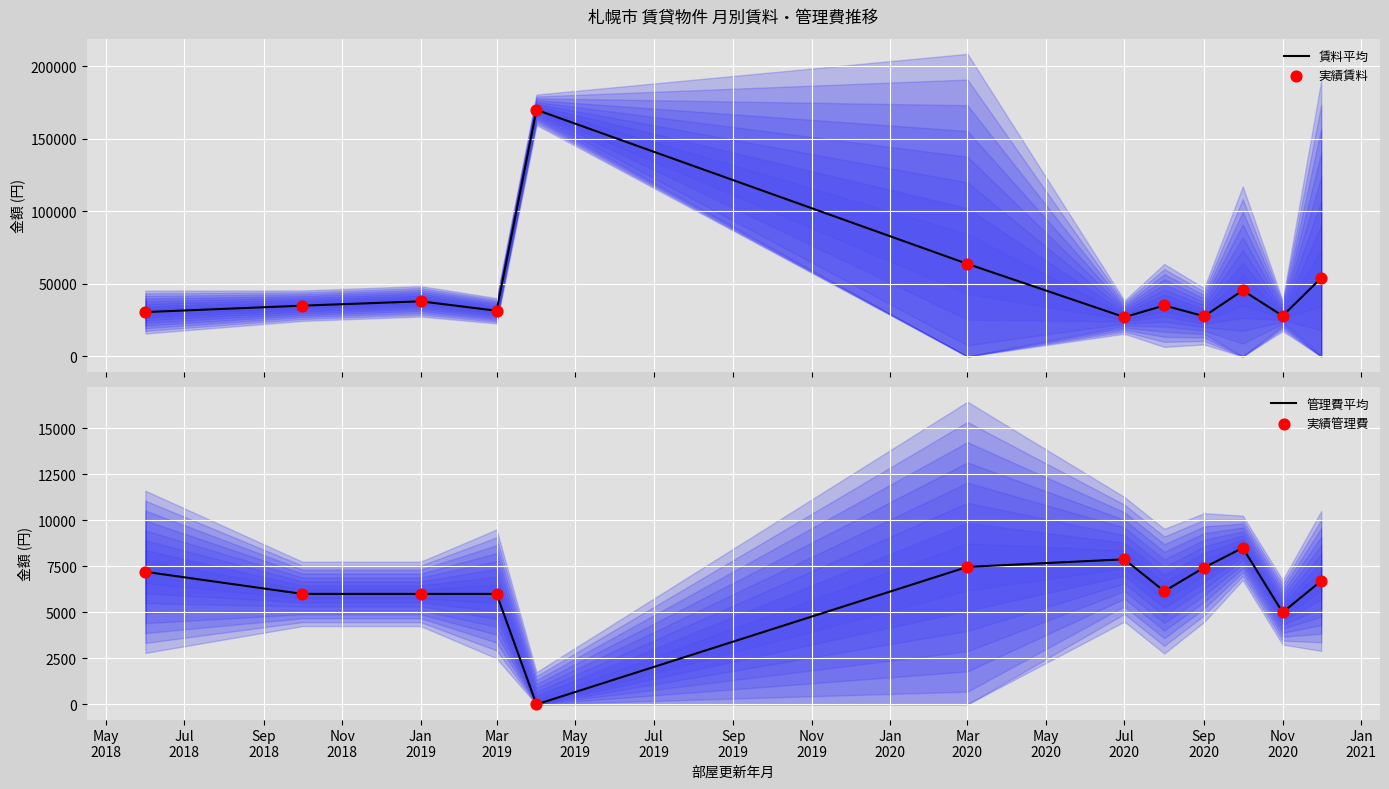

Which series has the largest total across all categories?

賃料平均